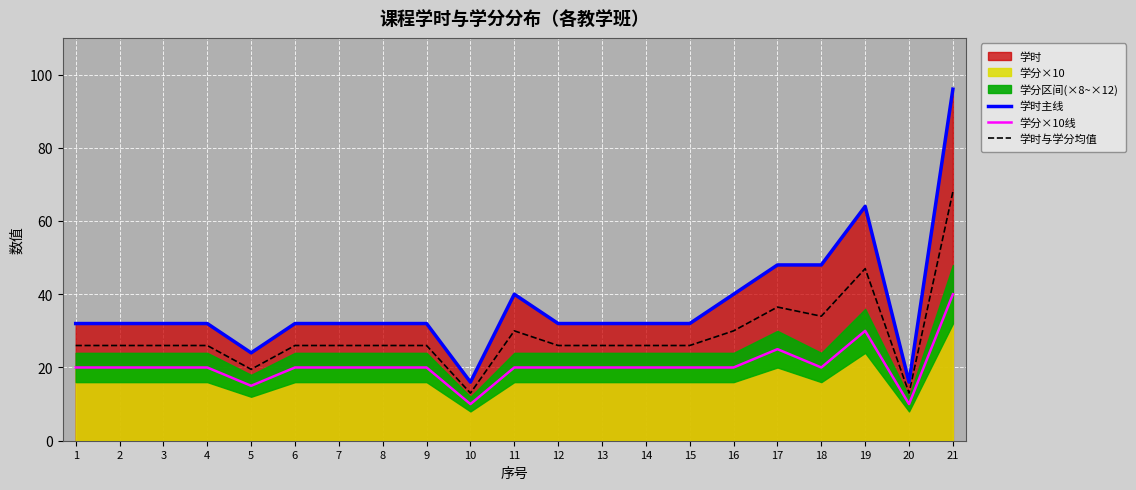

How many interior local valleys does the 学时与学分均值 series have?

4